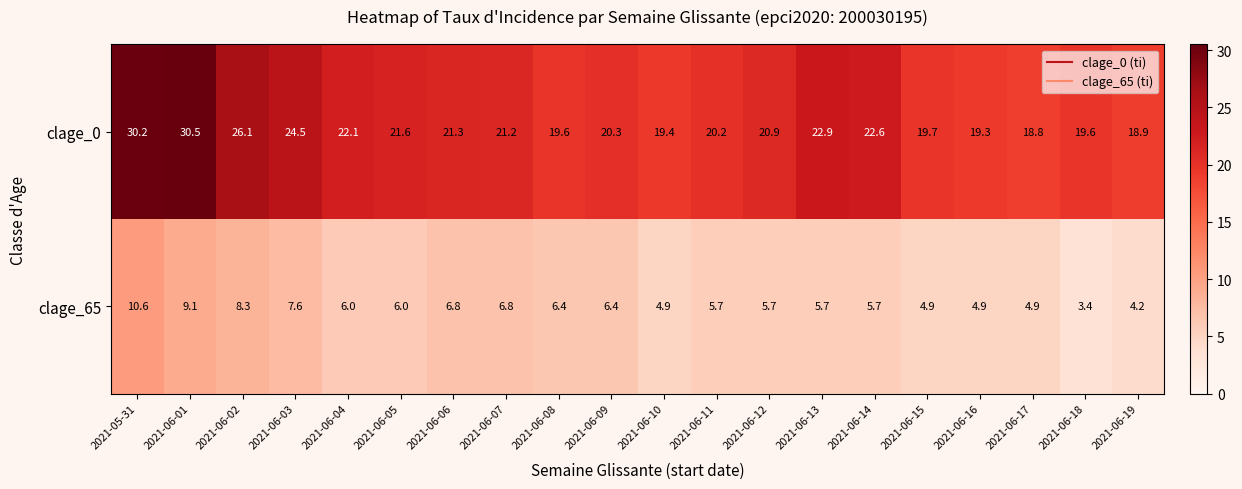

Which category has the highest value in the clage_65 series?

2021-05-31